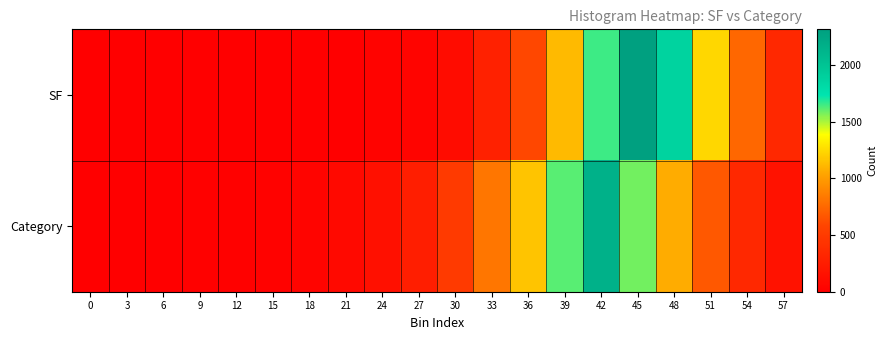

Reading left to right, transcribe all the data shown in this chart.

SF: 0=0	3=0	6=0	9=0	12=1	15=1	18=2	21=5	24=28	27=44	30=111	33=283	36=596	39=1130	42=1654	45=2315	48=1879	51=1232	54=746	57=343
Category: 0=2	3=7	6=3	9=12	12=18	15=24	18=39	21=83	24=144	27=261	30=491	33=818	36=1162	39=1618	42=2156	45=1577	48=1073	51=672	54=342	57=160